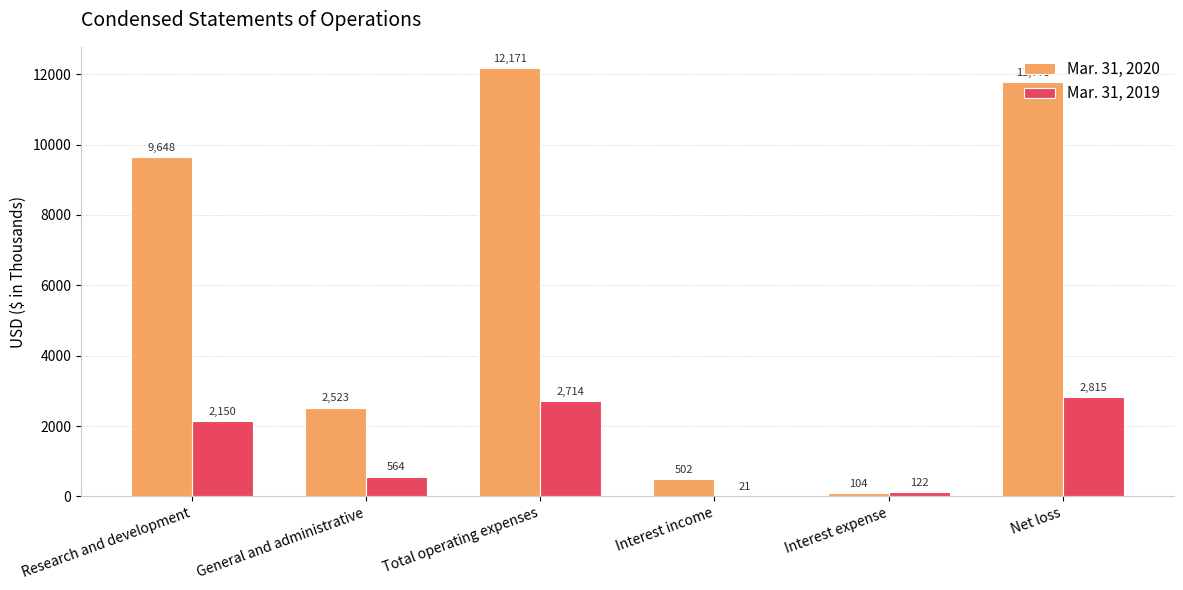

Read the Mar. 31, 2020 value at Research and development.

9648